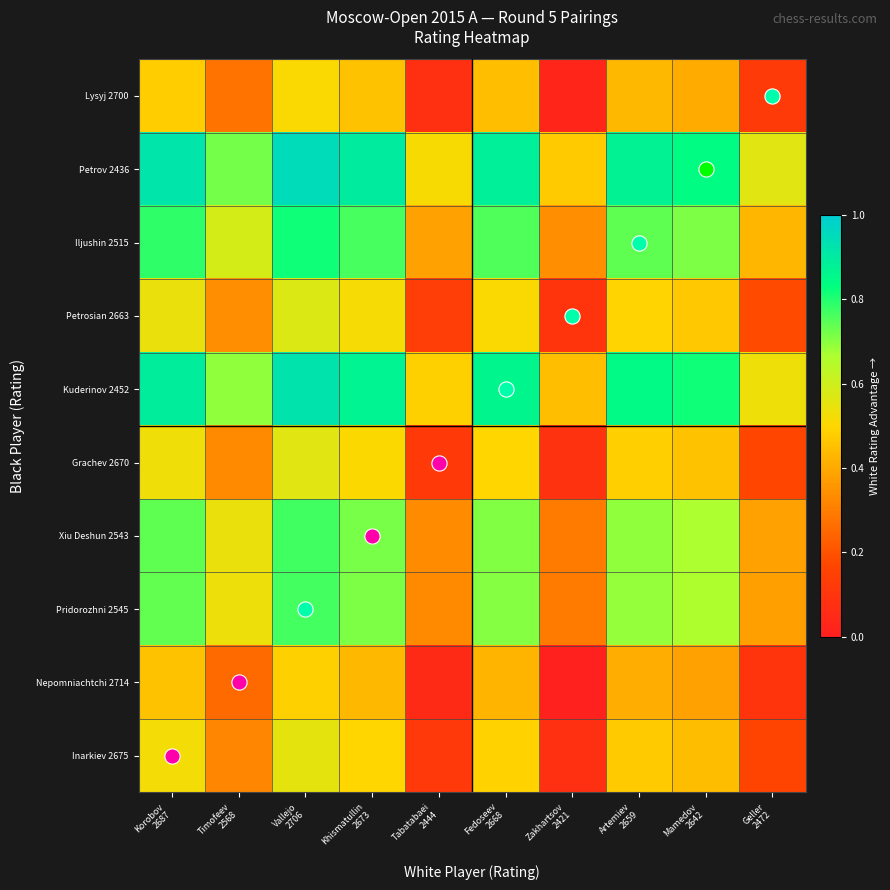

What is the total value across all series at Tabatabaei
2444?

2.5